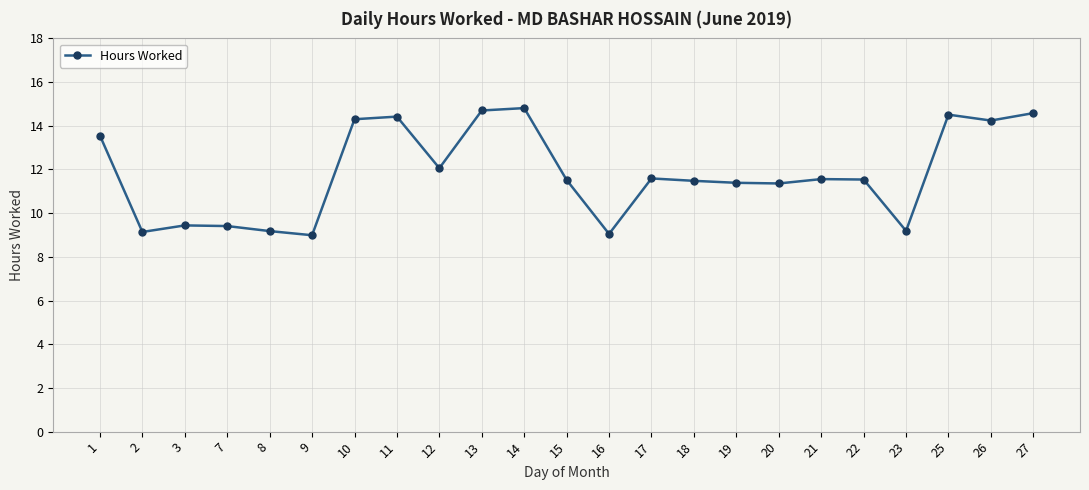

What is the change in value from 7 to 14?

+5.4